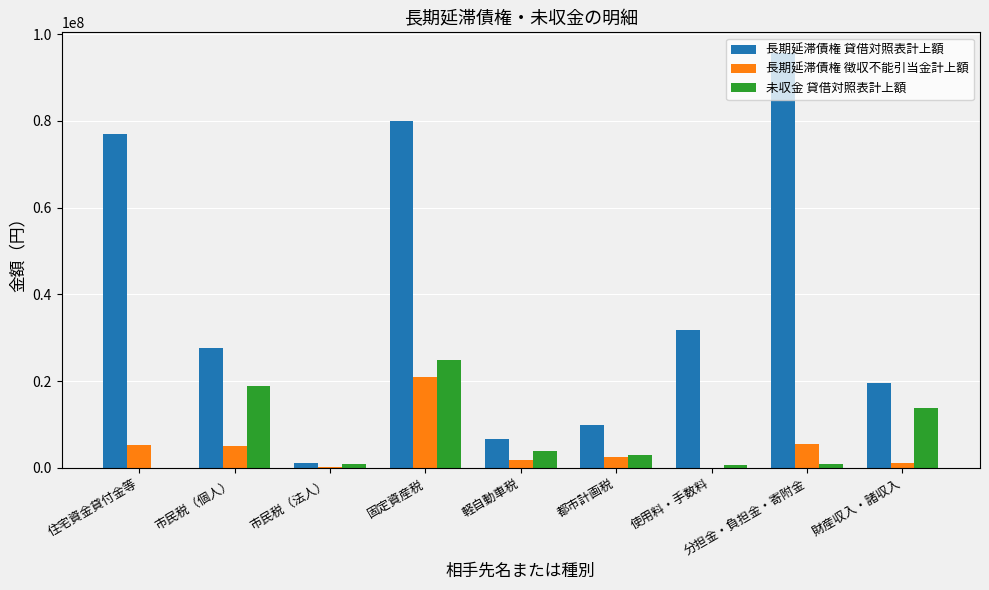

Which label corresponds to the largest value in the chart?

分担金・負担金・寄附金